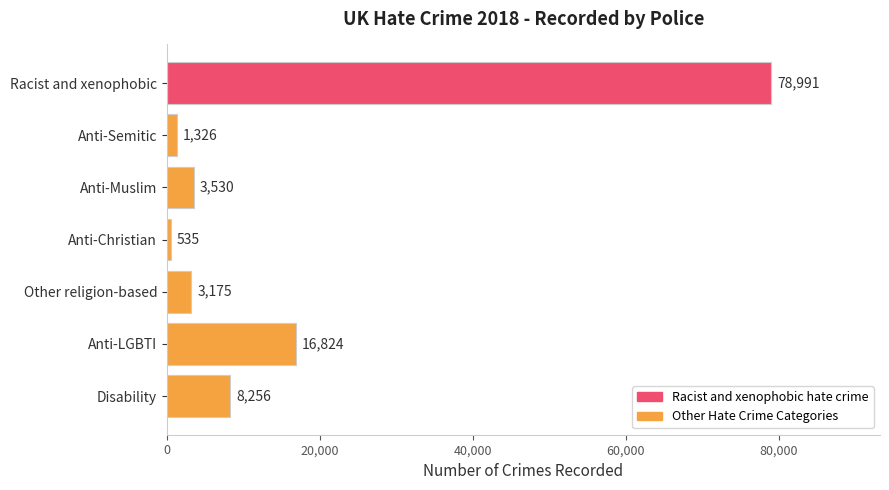

What is the label of the 3rd bar from the top?

Anti-Muslim